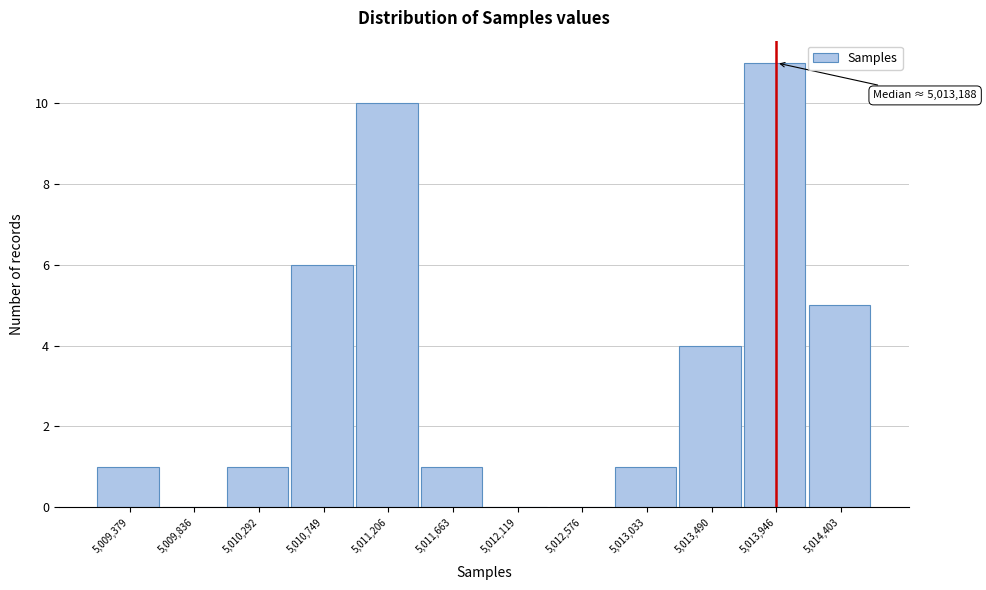

Which range on the x-axis has the tallest bar?

5013700 to 5014200